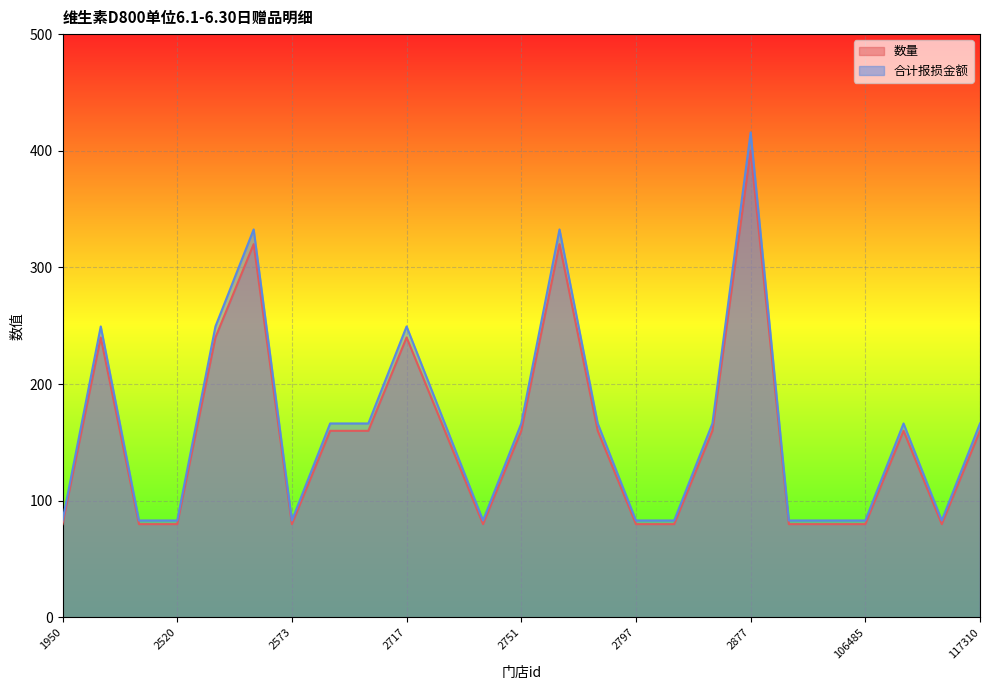

What is the minimum value for 合计报损金额?

83.2